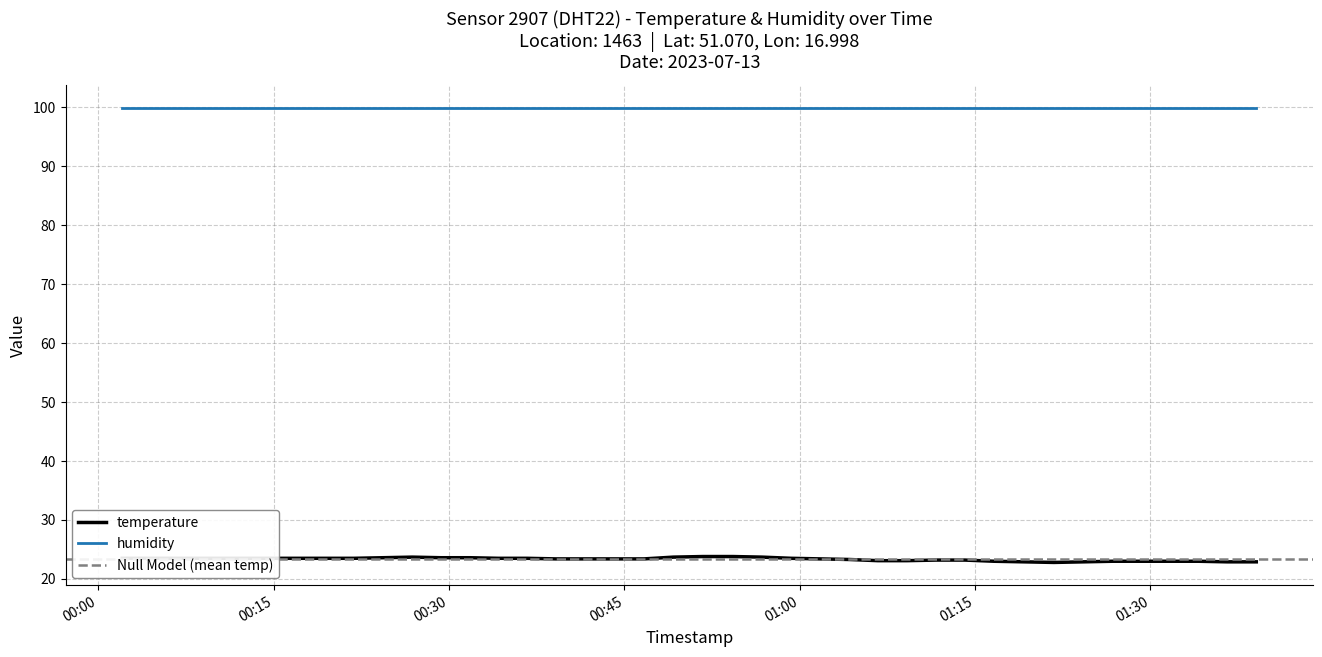

The chart shows a value of 22.9 at 2023-07-13T01:19:12. True or false?

True